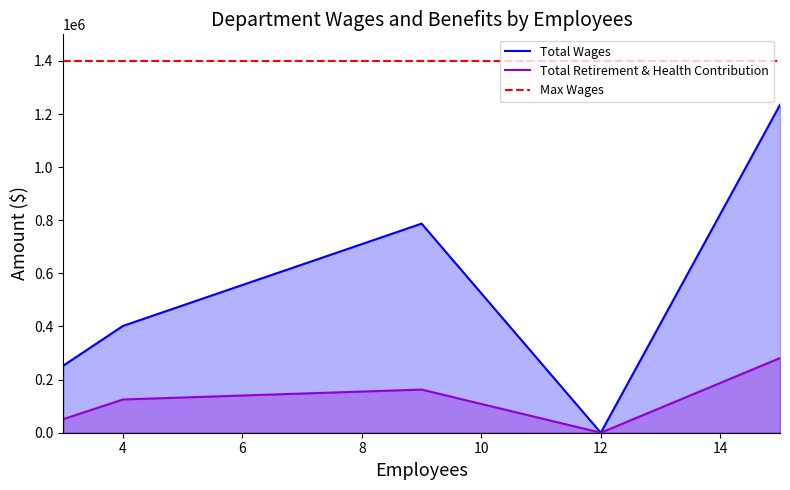

What is the approximate value of Total Wages at Administration, to the nearest 10?

787270